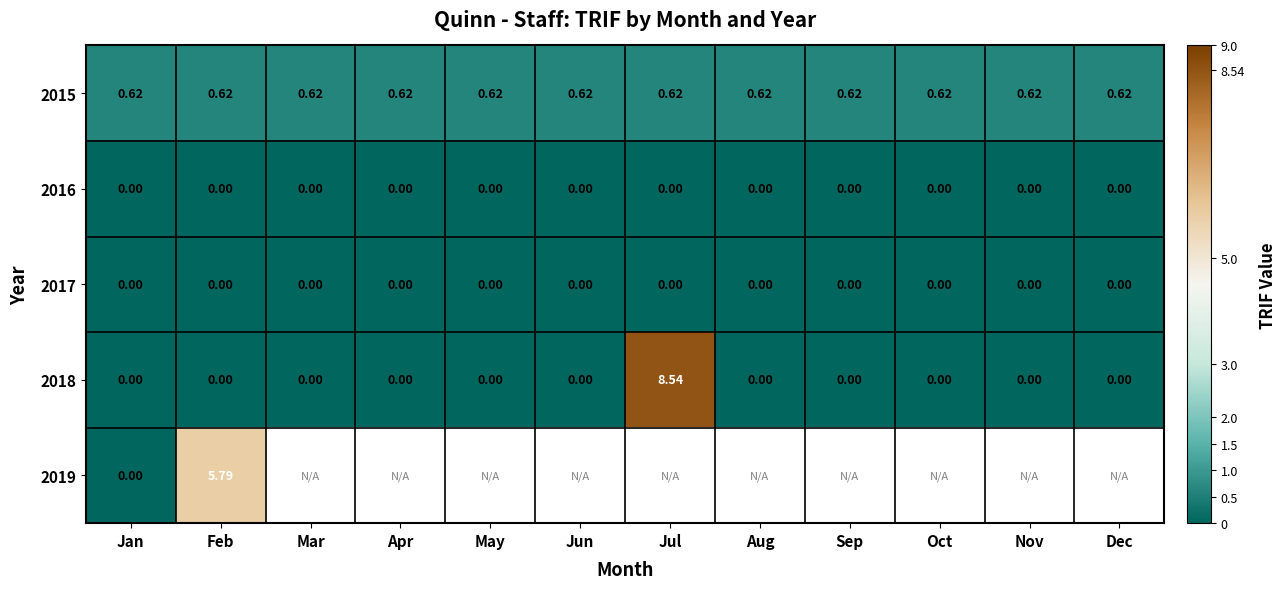

At which label does 2018 reach its peak?

Jul